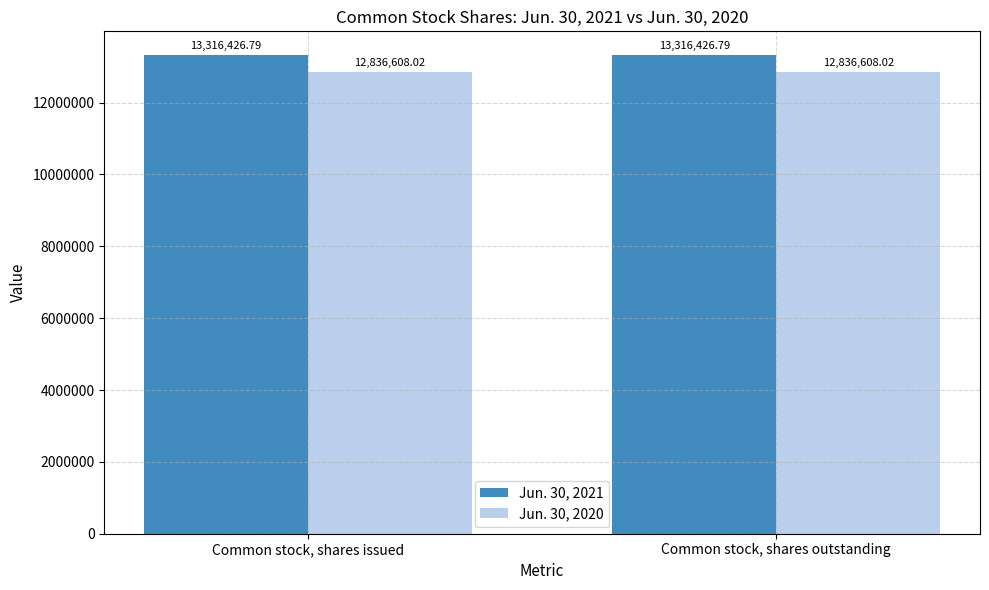

Which series has the largest total across all categories?

Jun. 30, 2021